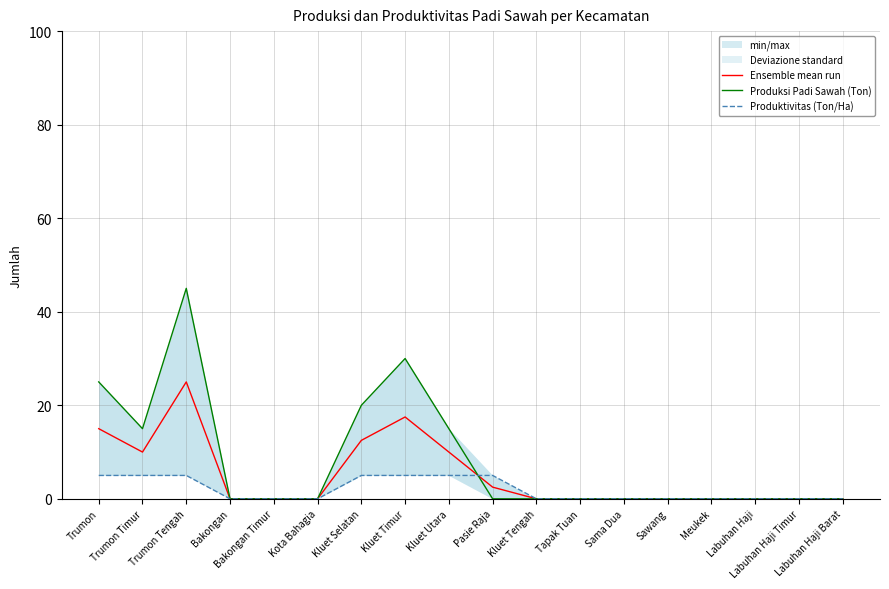

Which series has the largest total across all categories?

Produksi Padi Sawah (Ton)